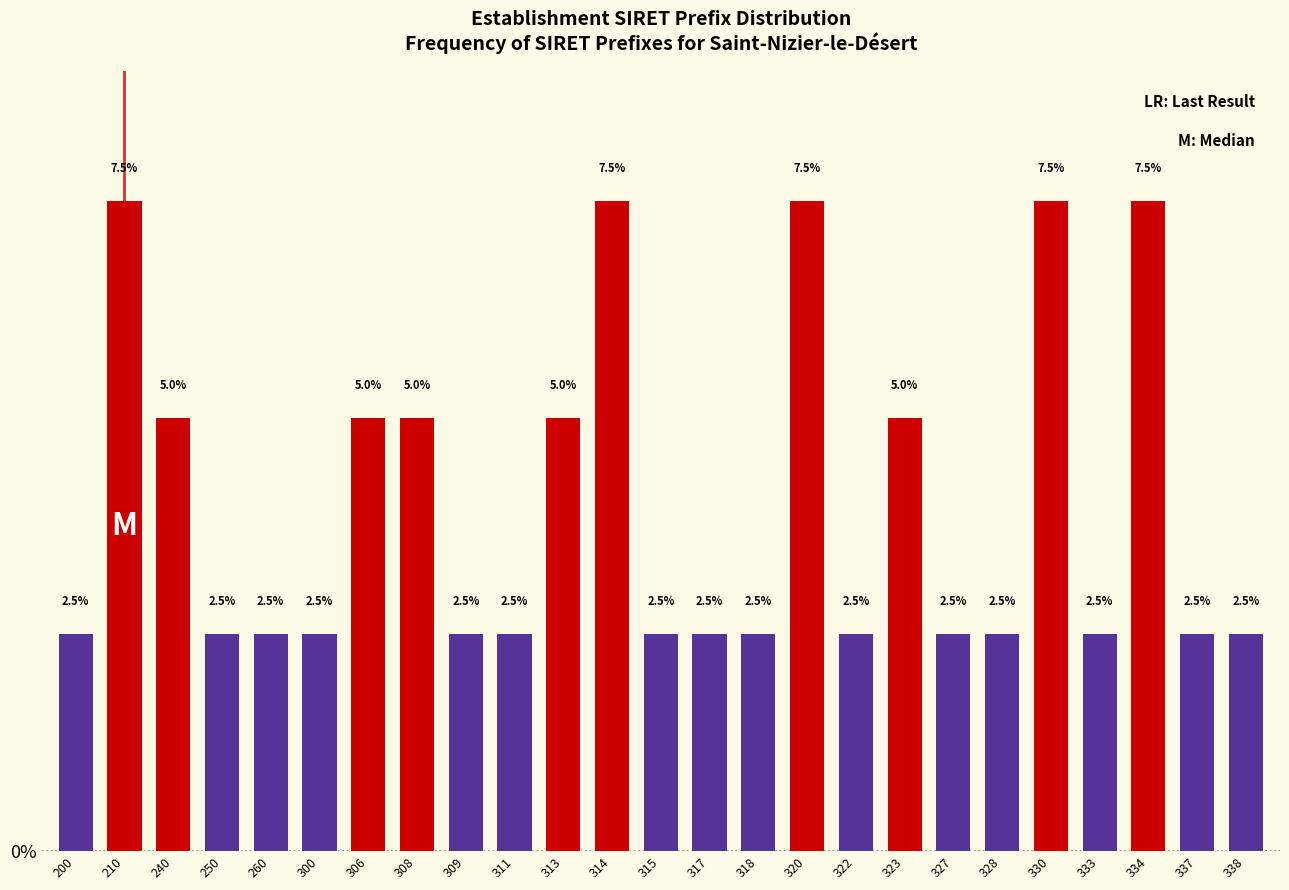

Reading left to right, list all the values displayed in this chart.

200=2.5	210=7.5	240=5.0	250=2.5	260=2.5	300=2.5	306=5.0	308=5.0	309=2.5	311=2.5	313=5.0	314=7.5	315=2.5	317=2.5	318=2.5	320=7.5	322=2.5	323=5.0	327=2.5	328=2.5	330=7.5	333=2.5	334=7.5	337=2.5	338=2.5